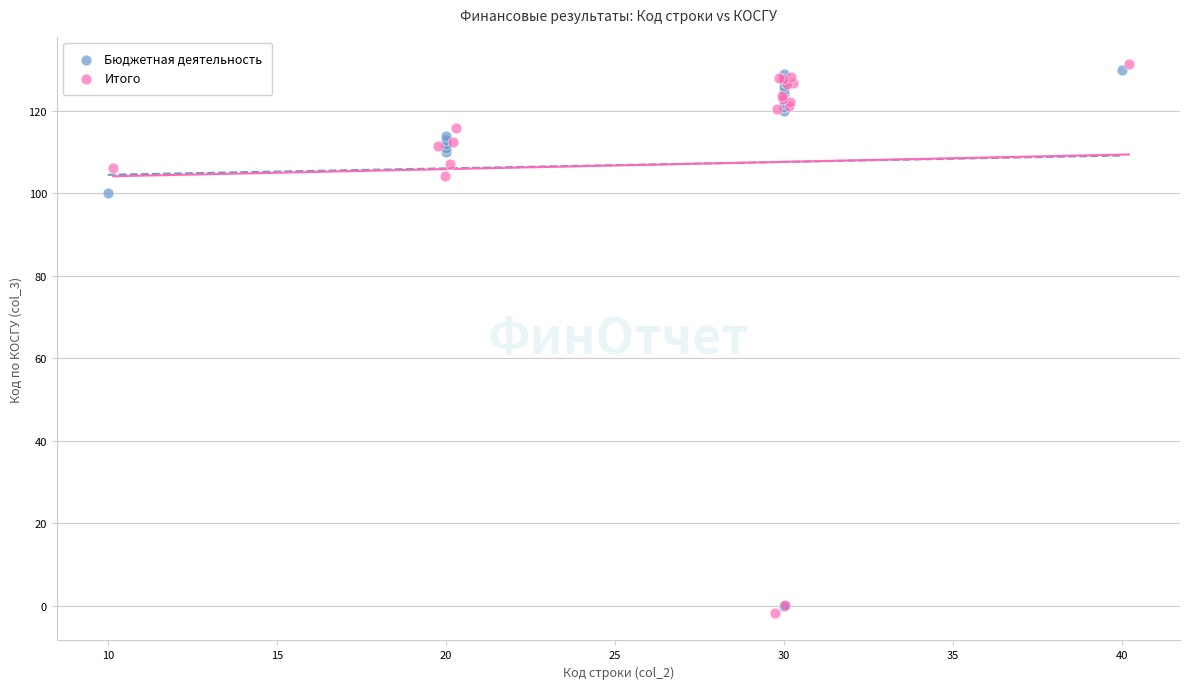

What are all the series names shown in the legend?

Бюджетная деятельность, Итого